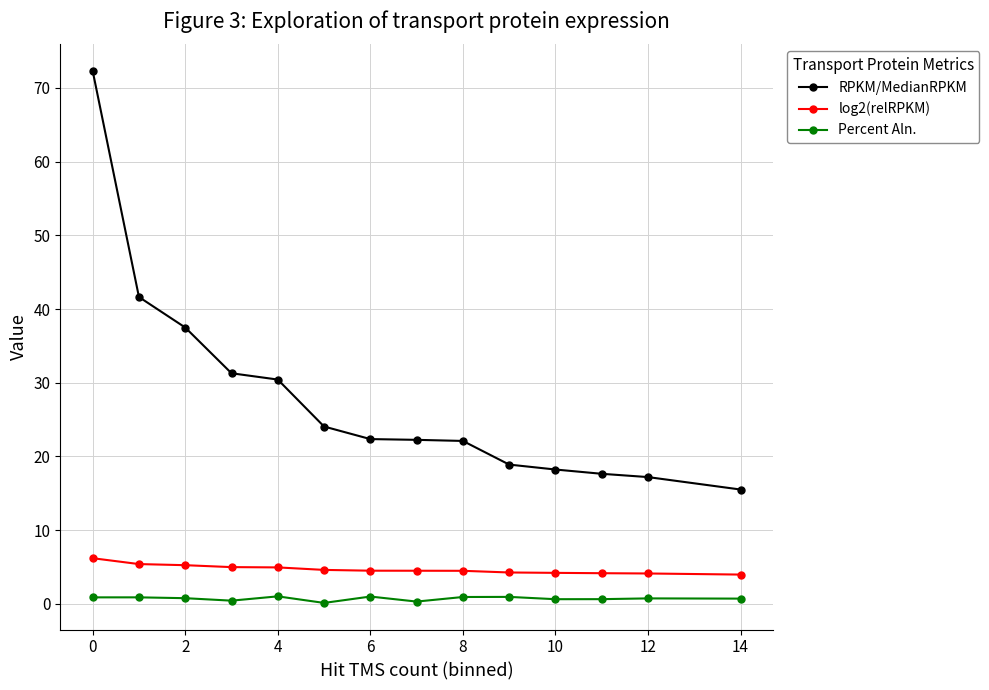

True or false: Percent Aln. and log2(relRPKM) intersect in this chart.

False